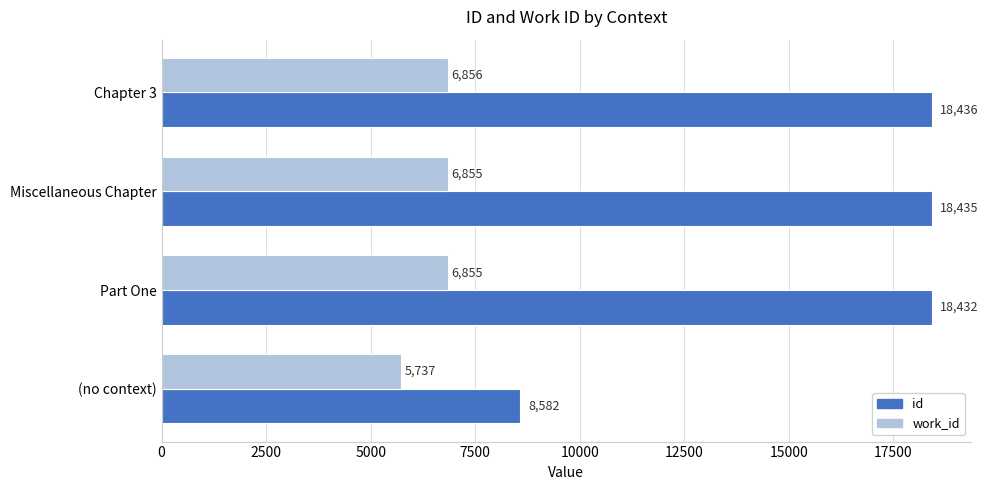

What is the sum of all id values?

63885